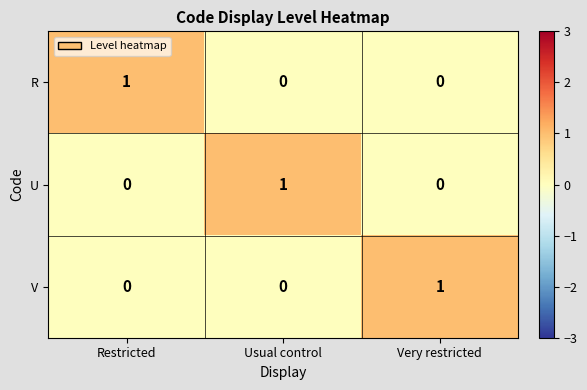

The value of V at Very restricted is 1. True or false?

True